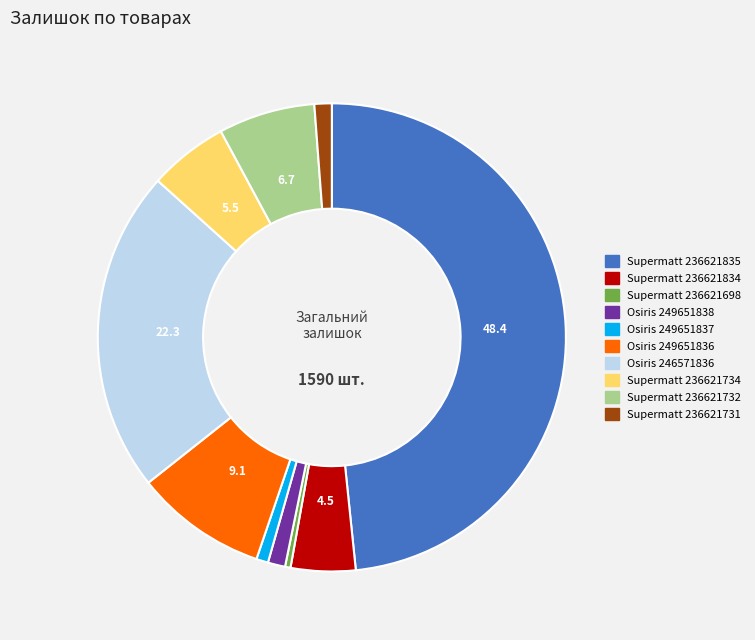

Is there any slice that represents more than half of the pie?

No